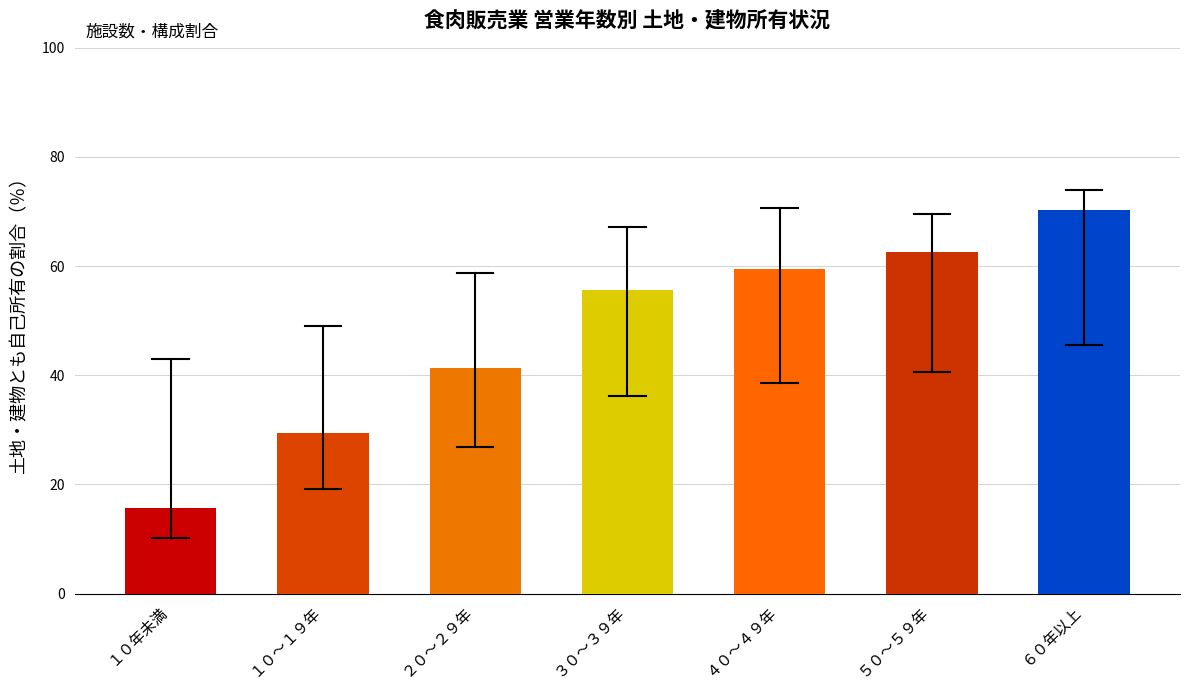

What is the difference between the second highest and second lowest values?

33.1